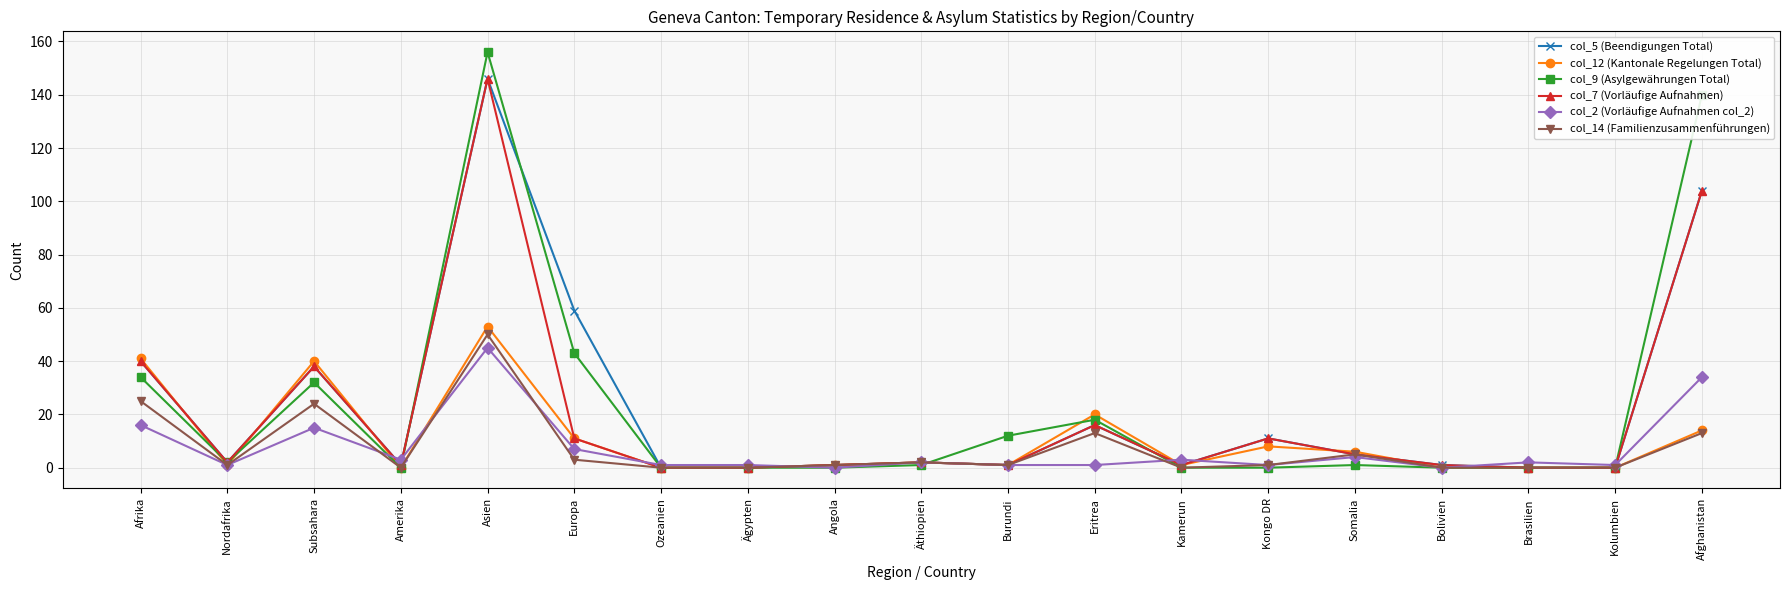

Where is the first local maximum for col_14 (Familienzusammenführungen)?

Subsahara